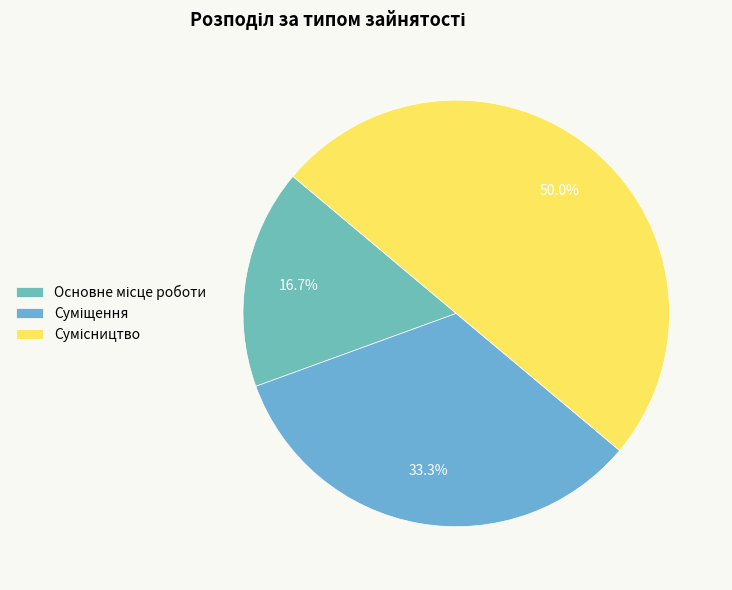

Is it true that Суміщення is 33% of the pie?

True